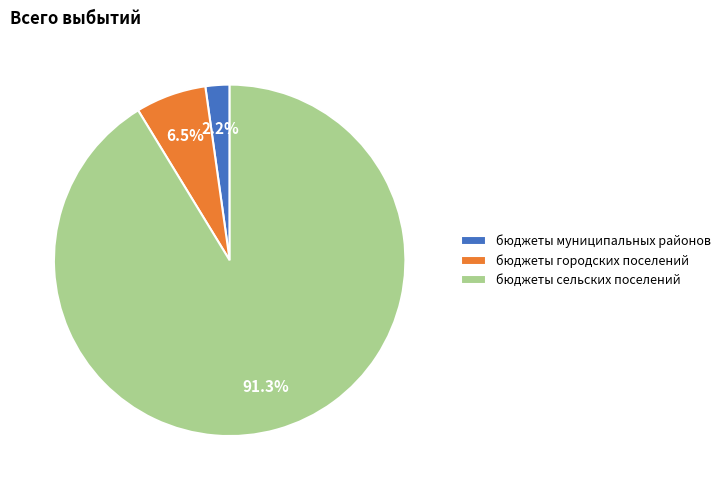

Is the sum of бюджеты муниципальных районов and бюджеты сельских поселений greater than half?

Yes